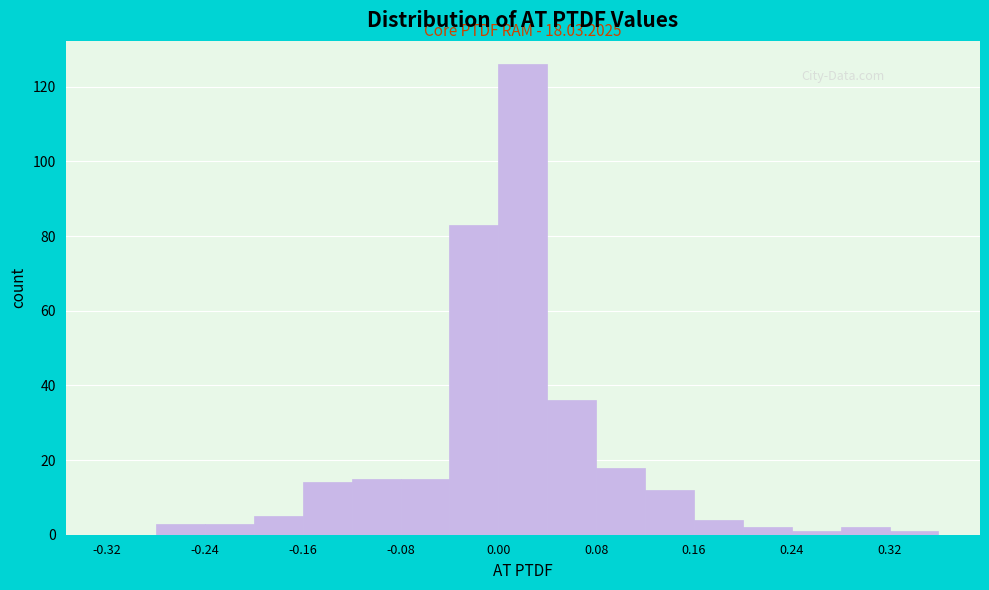

Over which range of the x-axis is the bar tallest?

0.00 to 0.04